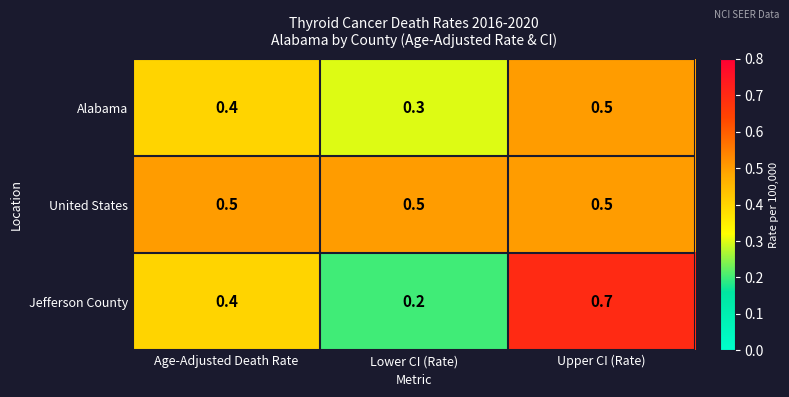

Reading left to right, extract all data points from this chart.

Alabama: 0.4	0.3	0.5
United States: 0.5	0.5	0.5
Jefferson County: 0.4	0.2	0.7